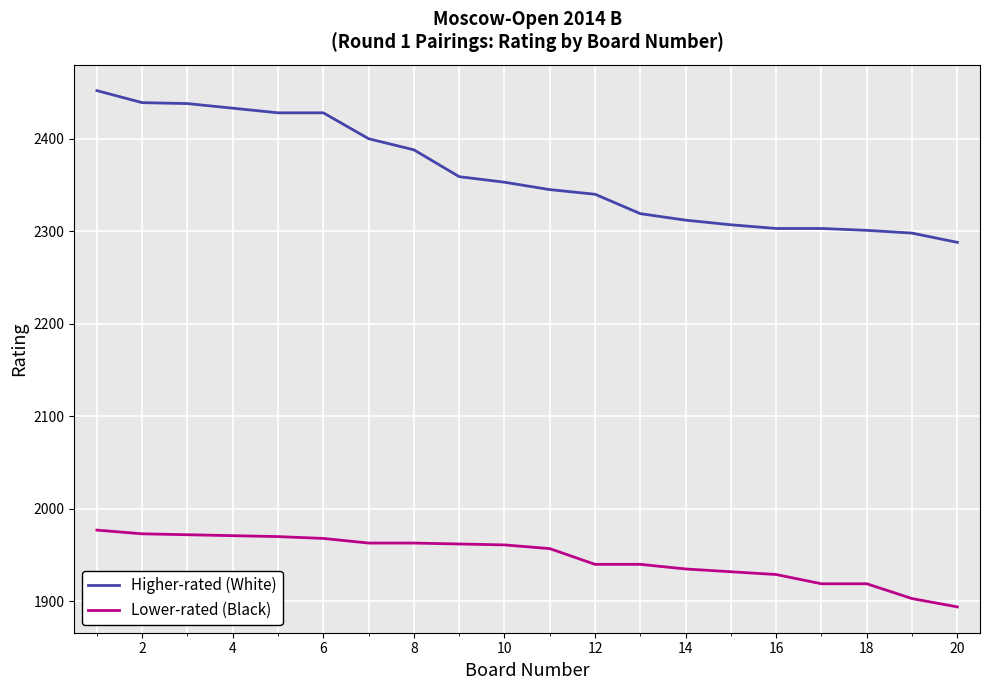

List the series in order of their overall mean, lowest first.

Lower-rated (Black), Higher-rated (White)